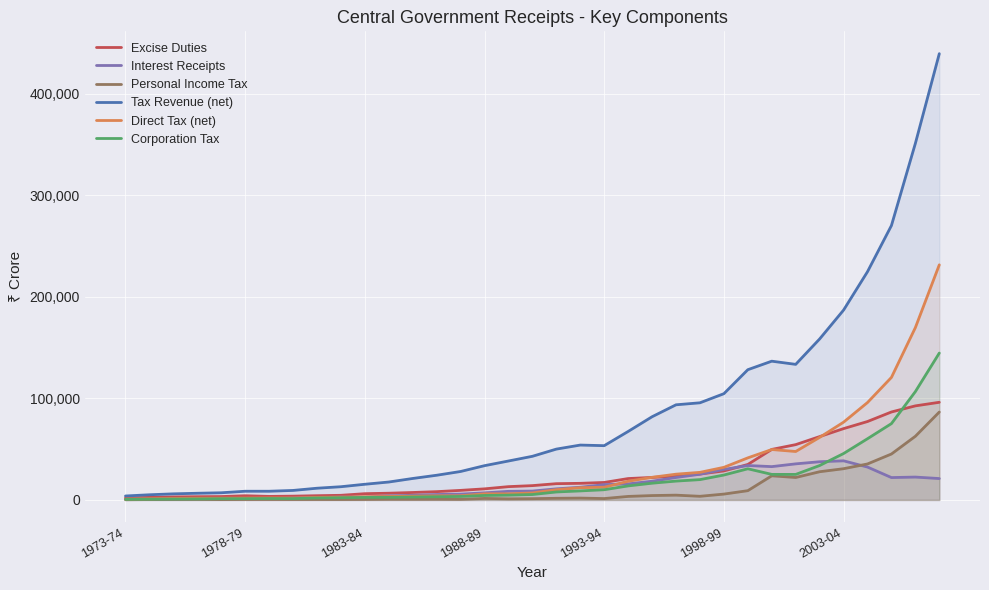

Which series has the largest total across all categories?

Tax Revenue (net)